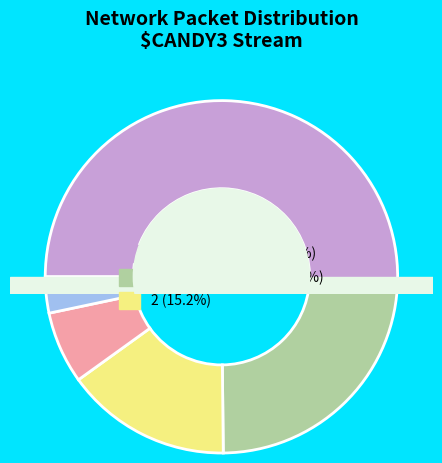

To the nearest percent, what percentage of the pie is 0?

66%